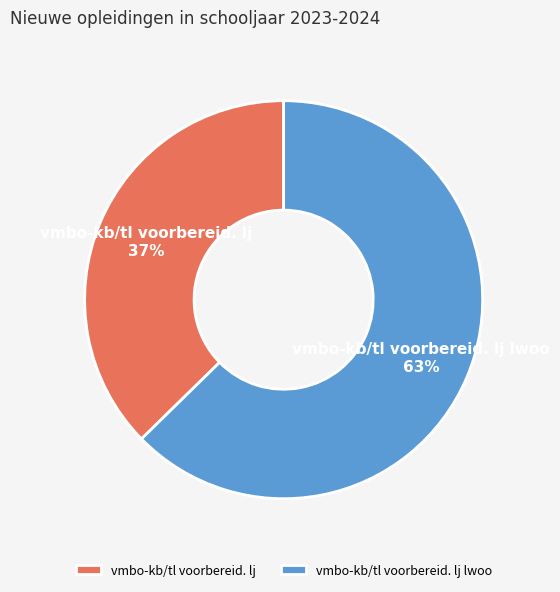

True or false: vmbo-kb/tl voorbereid. lj accounts for 37% of the total.

True